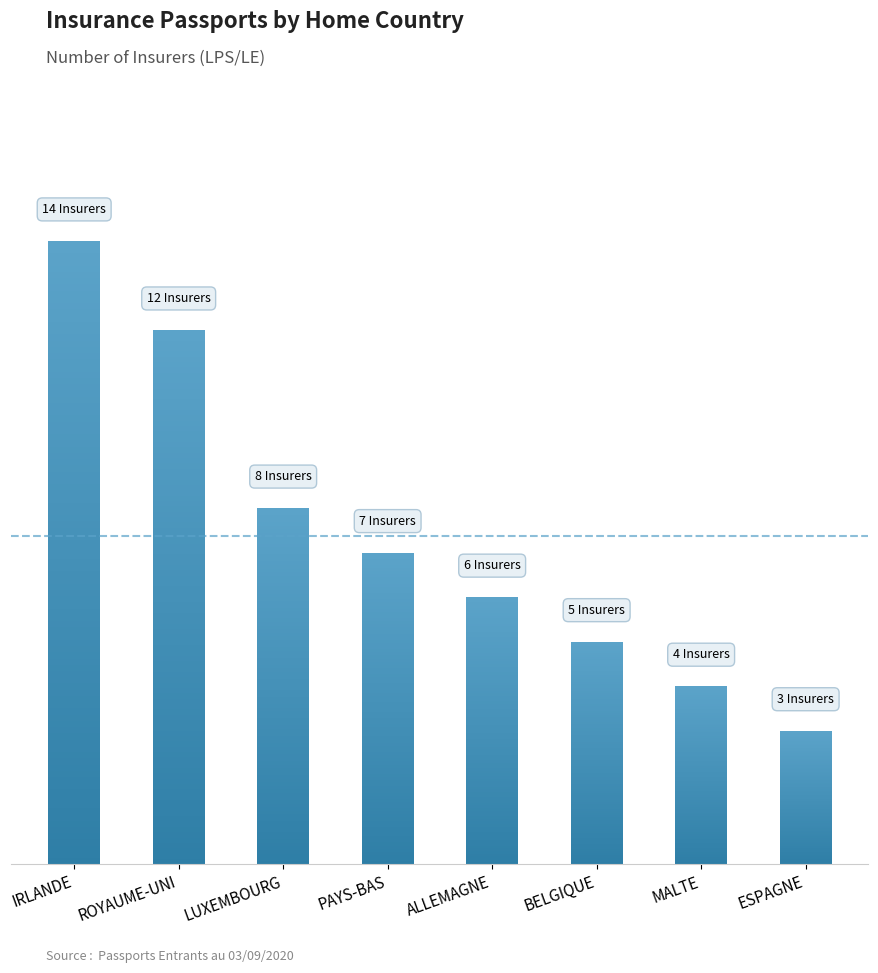

What is the maximum value shown in the chart?

14